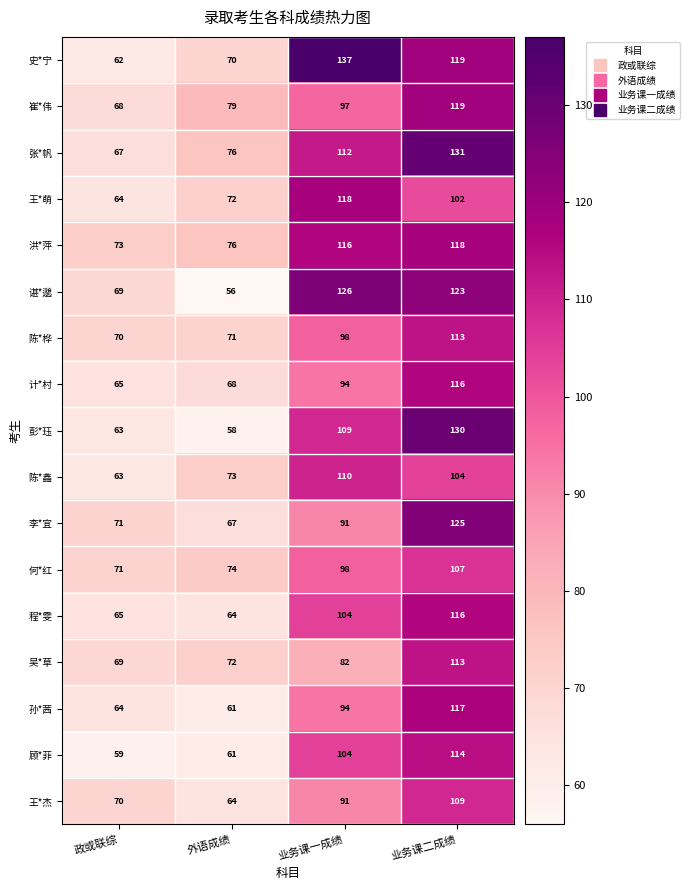

Which category has the lowest value across all series?

外语成绩